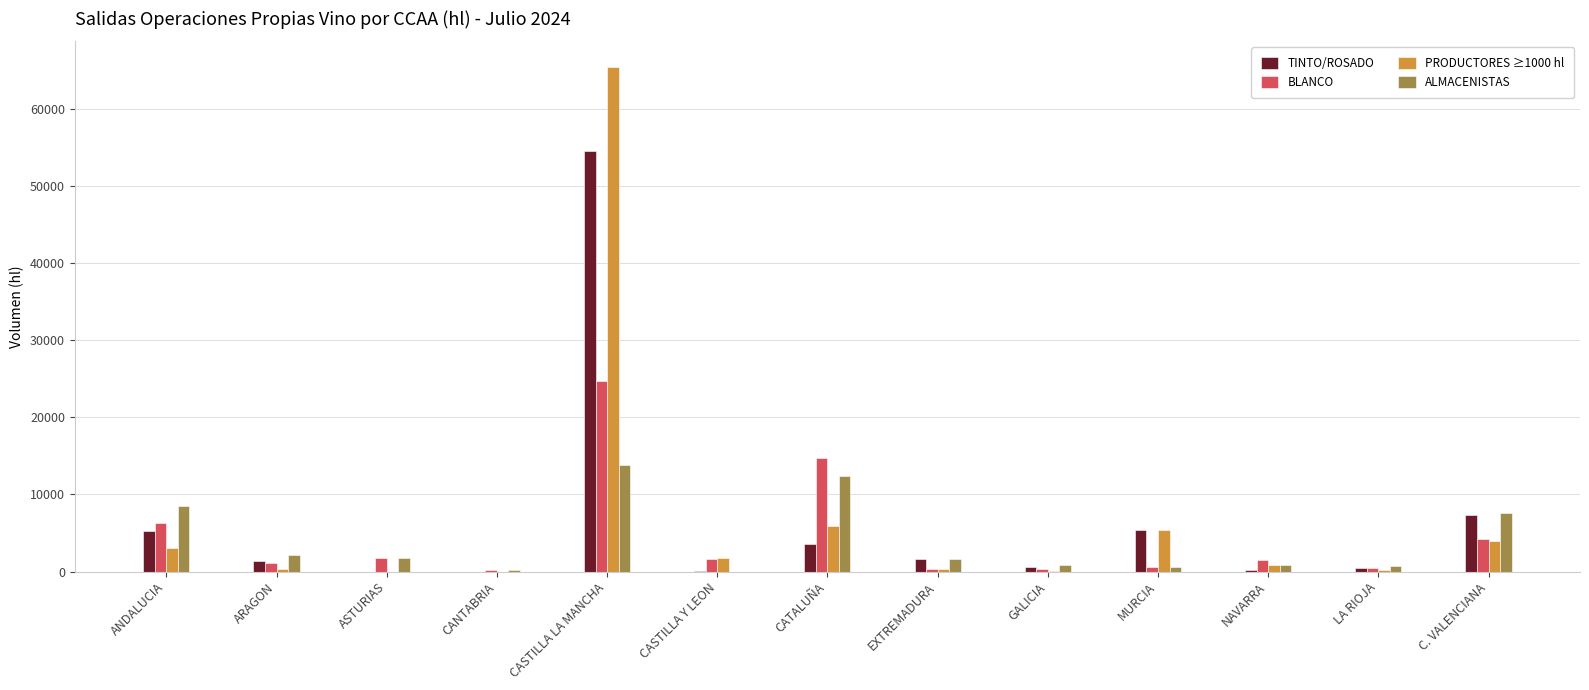

At which label does BLANCO reach its peak?

CASTILLA LA MANCHA